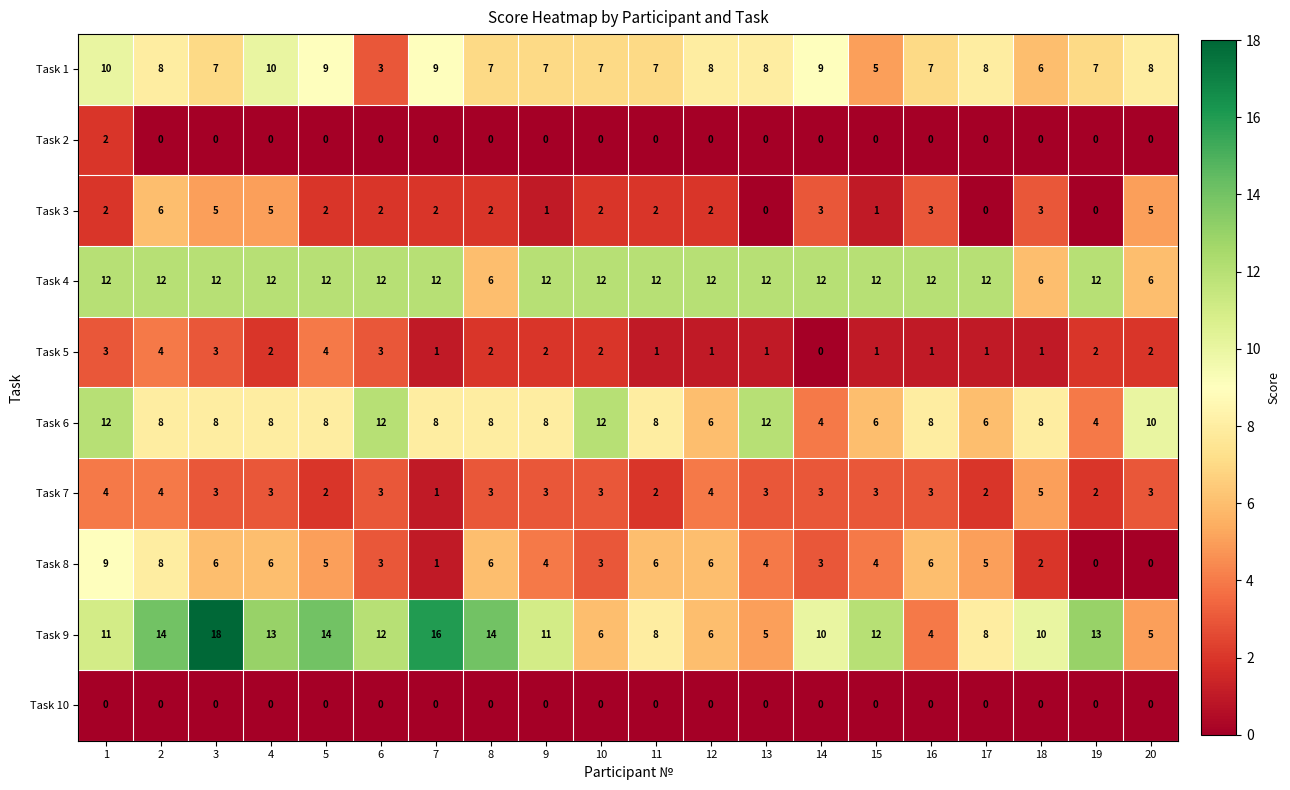

What is the maximum value for Task 5?

4